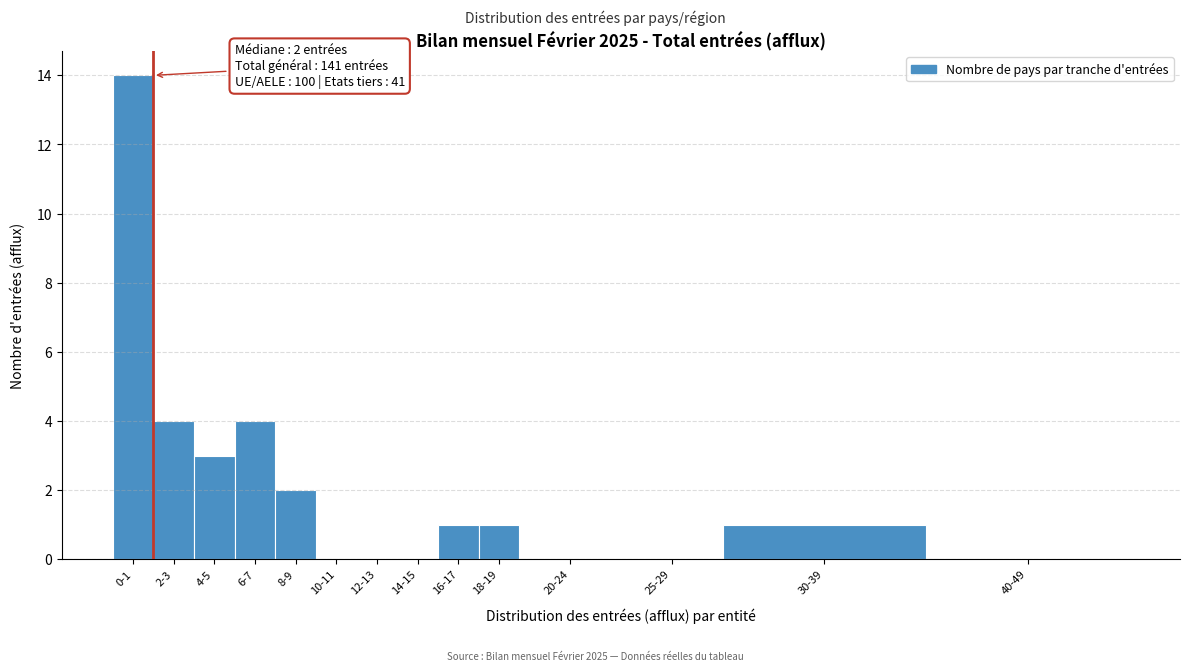

Reading left to right, what are all the values shown in this chart?

0-1=14	2-3=4	4-5=3	6-7=4	8-9=2	10-11=0	12-13=0	14-15=0	16-17=1	18-19=1	20-24=0	25-29=0	30-39=1	40-49=0